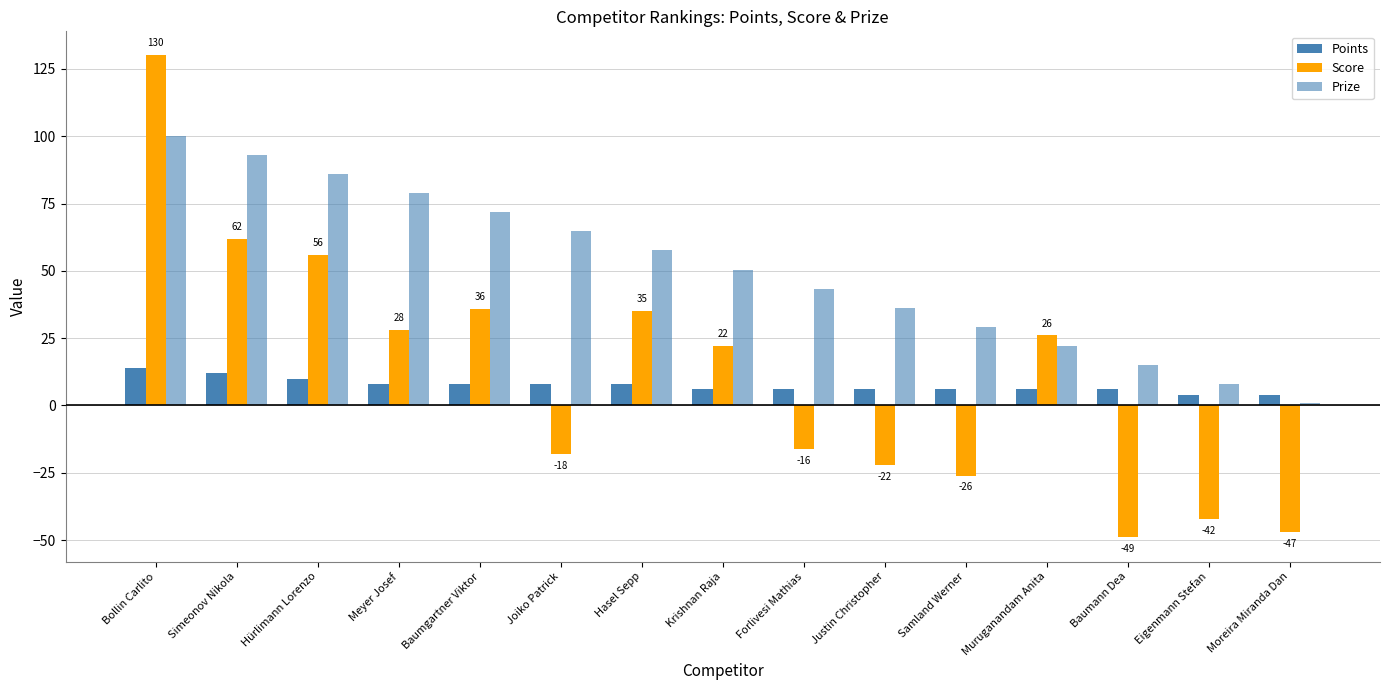

How many bars are there in total?

45